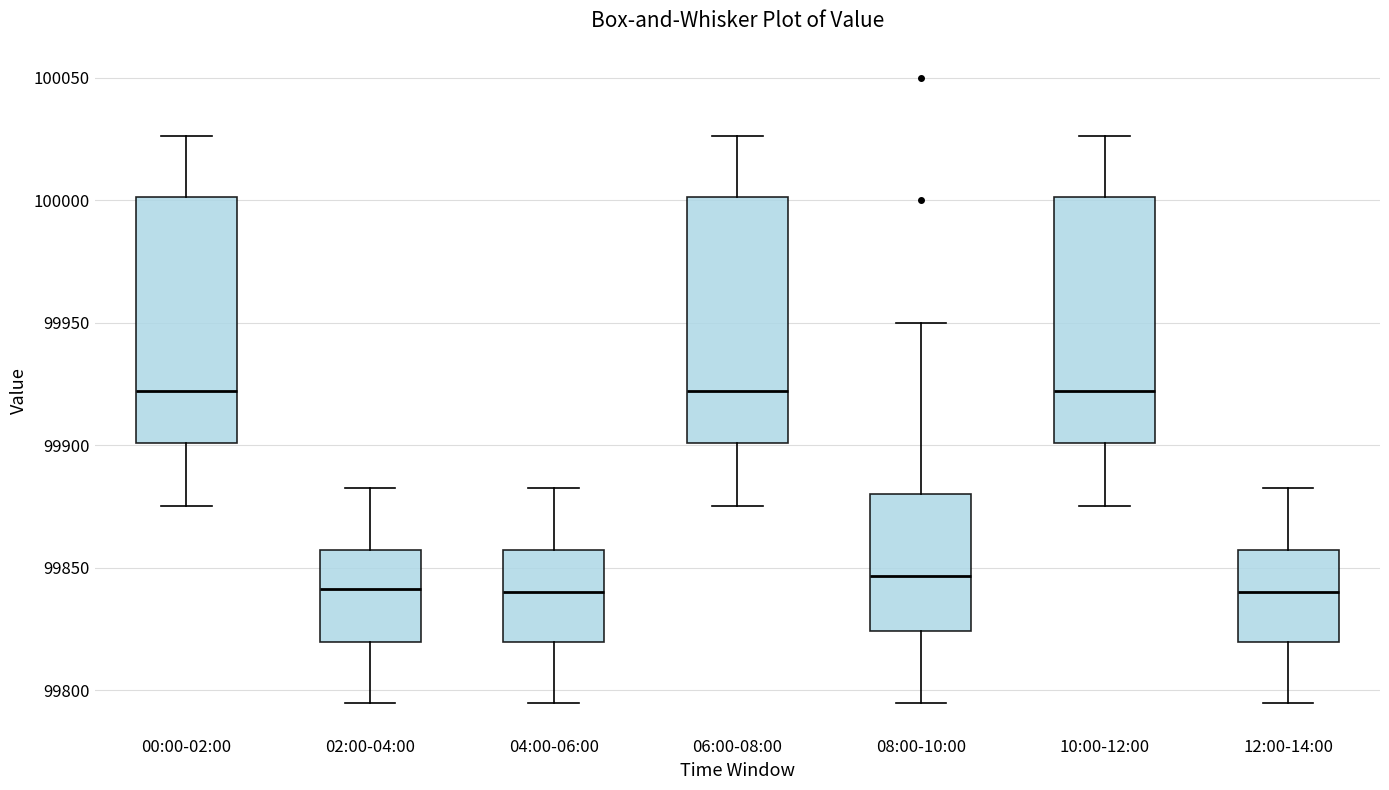

Reading left to right, transcribe this box plot: for each box, give where its median line is, the range the box spans, and where its two whiskers end, as read against the y-axis. The values are not printed on the chart, so give them approximately, as read against the axis.

00:00-02:00: median 99920, box 99900 to 100000, whiskers 99875 to 100025
02:00-04:00: median 99840, box 99820 to 99855, whiskers 99795 to 99885
04:00-06:00: median 99840, box 99820 to 99855, whiskers 99795 to 99885
06:00-08:00: median 99920, box 99900 to 100000, whiskers 99875 to 100025
08:00-10:00: median 99845, box 99825 to 99880, whiskers 99795 to 99950
10:00-12:00: median 99920, box 99900 to 100000, whiskers 99875 to 100025
12:00-14:00: median 99840, box 99820 to 99855, whiskers 99795 to 99885